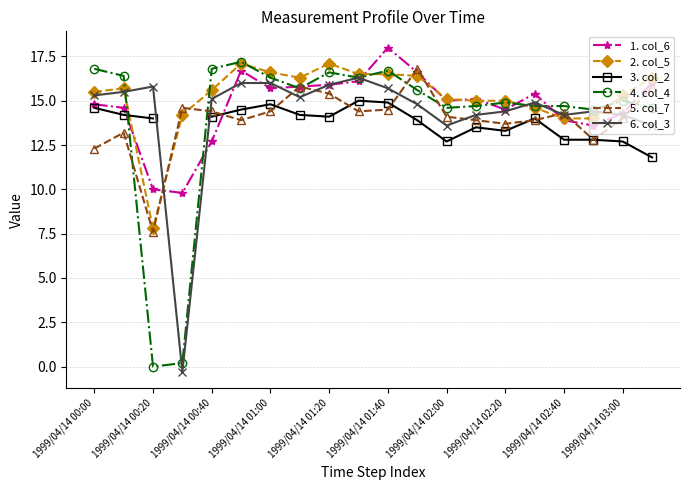

How many values in the 4. col_4 series are below 15?

9